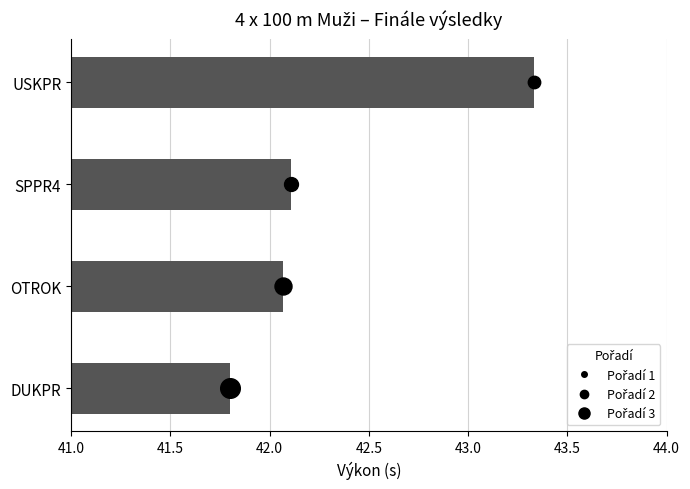

Between OTROK and DUKPR, which is larger?

OTROK